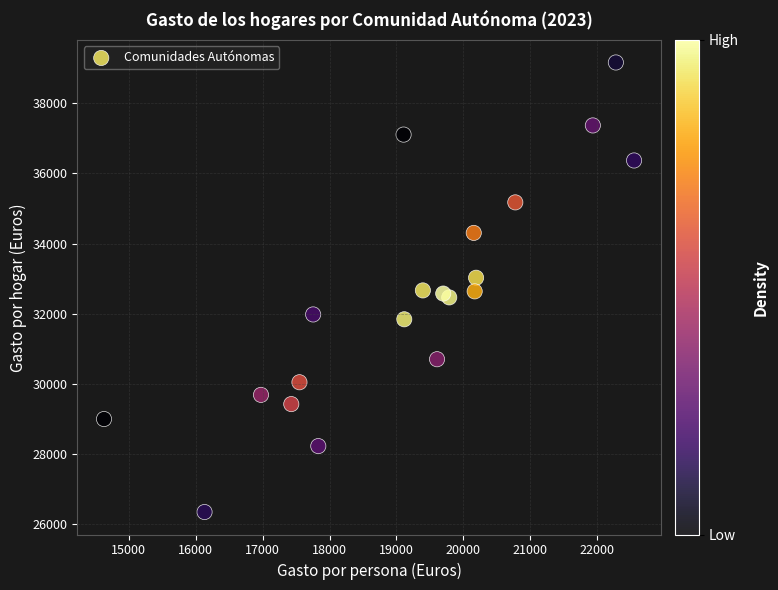

What is the range of X values (max minus min)?

7921.0